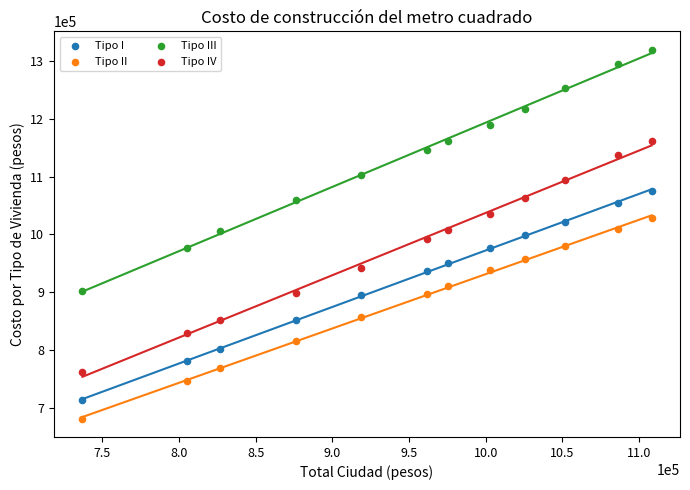

What are all the series names shown in the legend?

Tipo I, Tipo II, Tipo III, Tipo IV